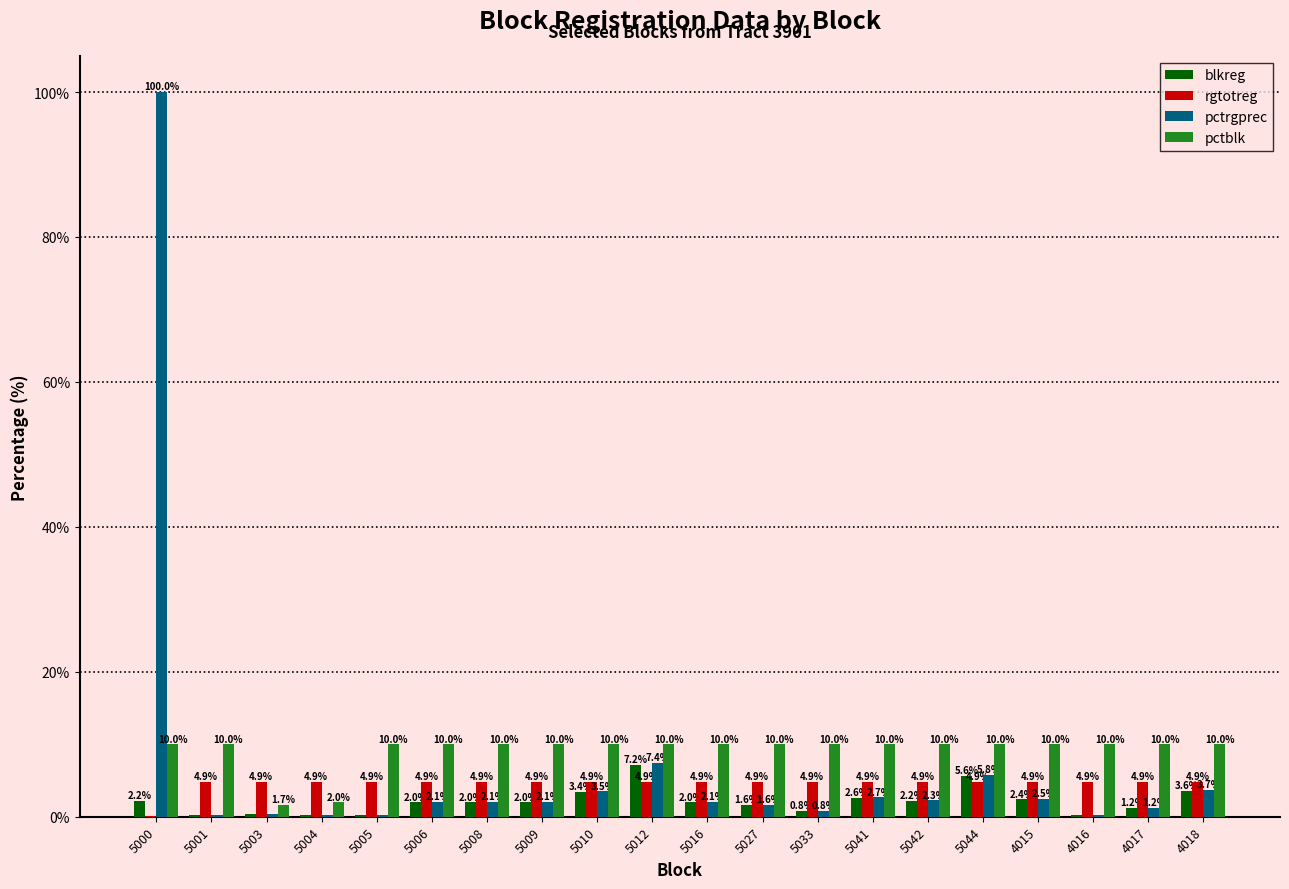

Which label corresponds to the largest value in the chart?

5000